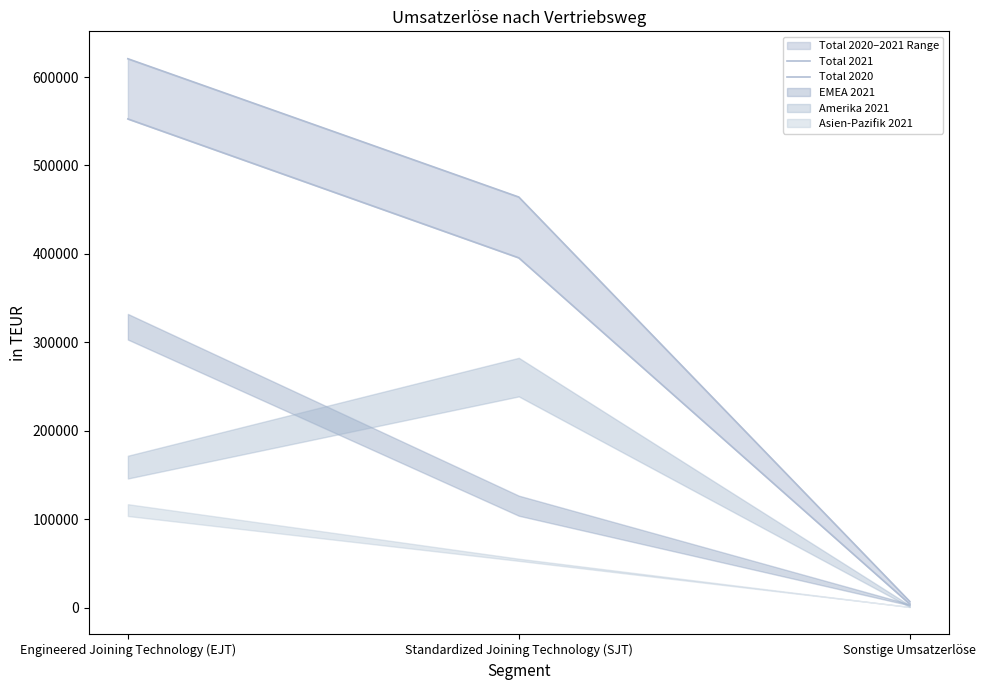

What is the difference between the maximum and second lowest values in the Total 2021 series?

156394